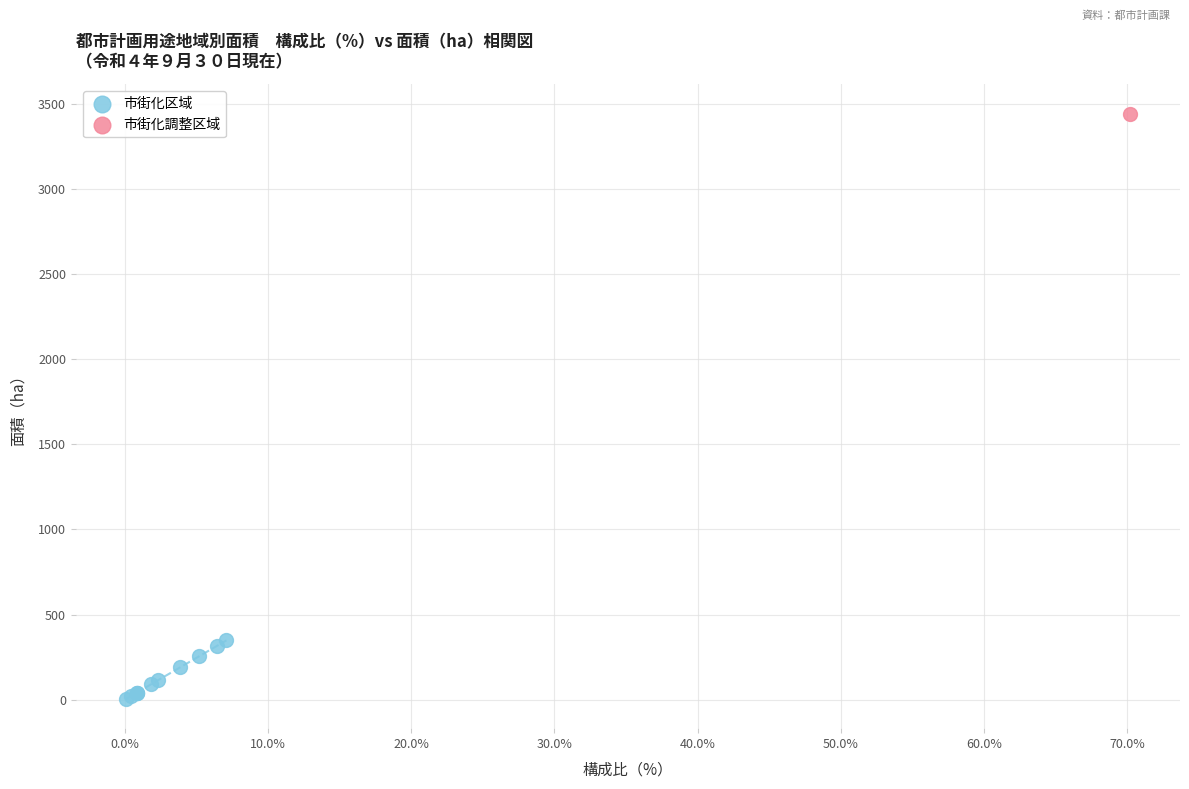

What are all the series names shown in the legend?

市街化区域, 市街化調整区域